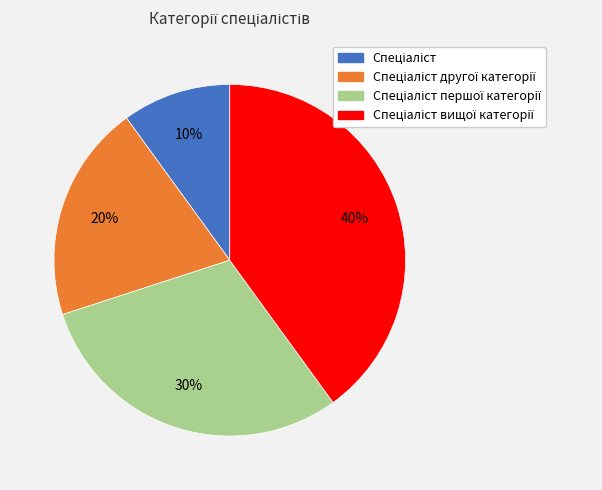

To the nearest percent, what is the difference between the largest and smallest slice percentages?

30%